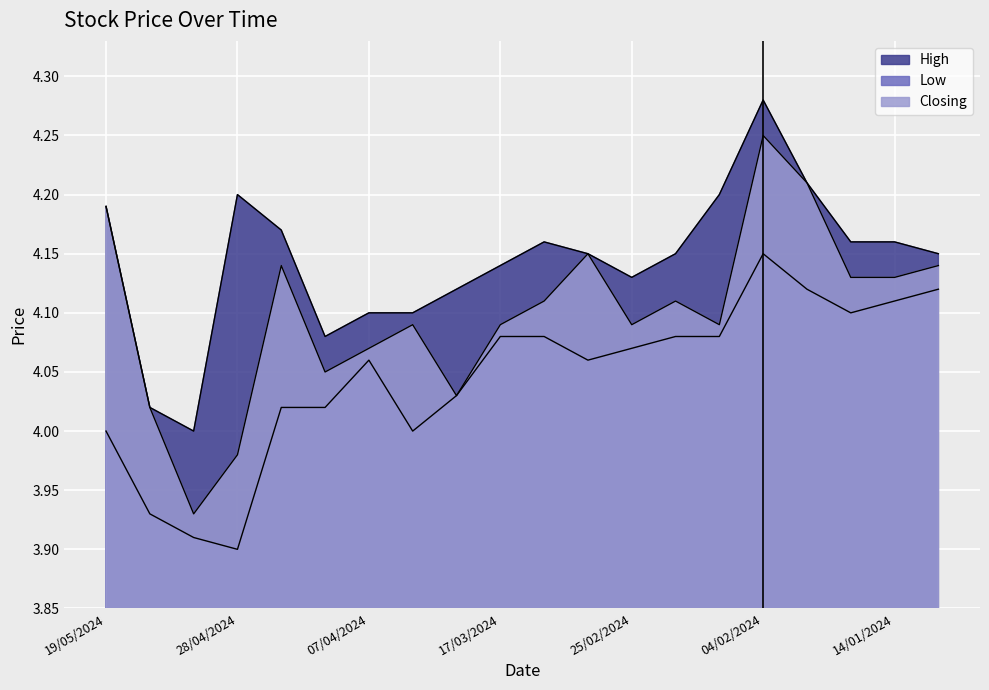

True or false: Low and Closing intersect in this chart.

False